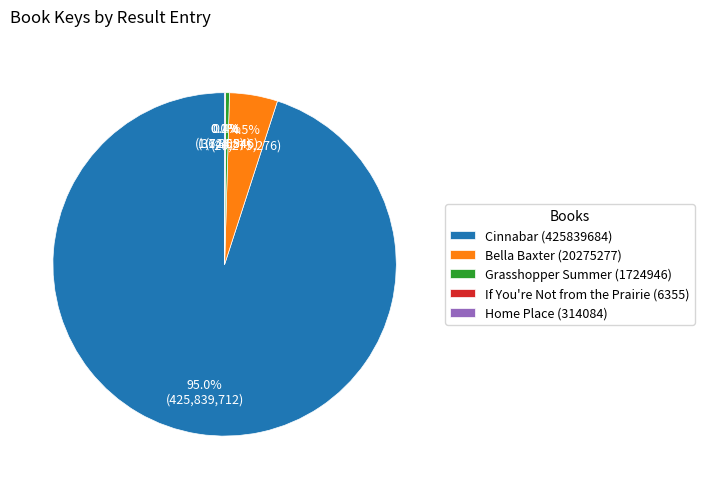

To the nearest percent, what is the difference between the largest and smallest slice percentages?

95%